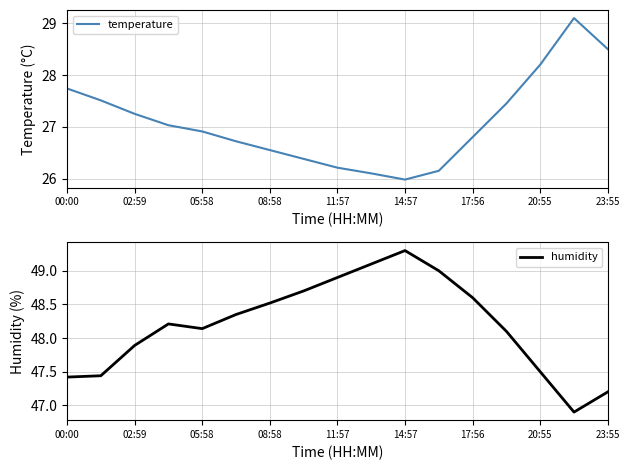

The temperature series shows 26.1 at 9. True or false?

True